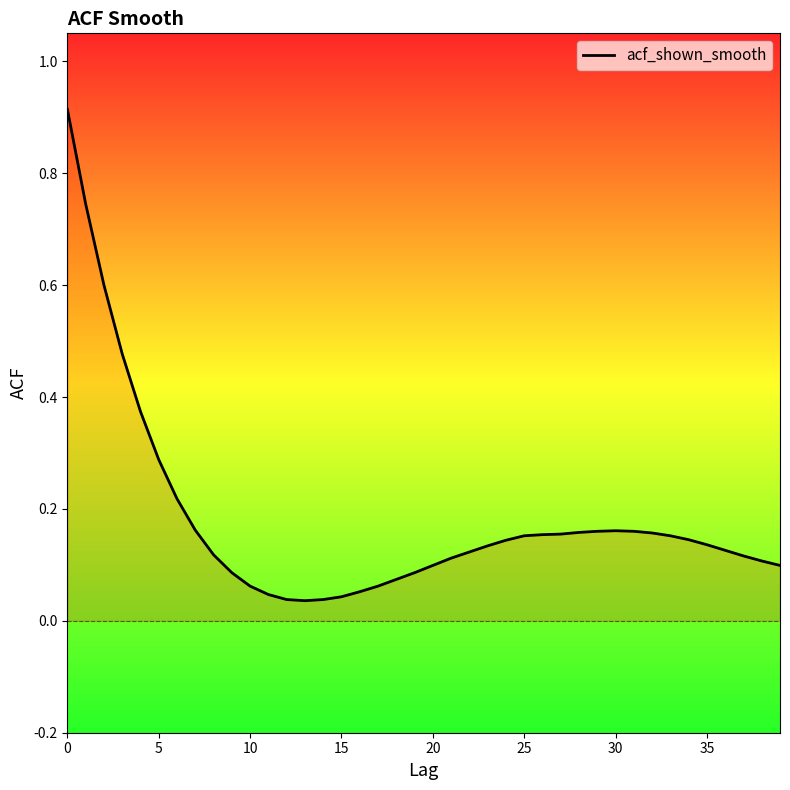

Reading left to right, transcribe all the data shown in this chart.

0.9	0.7	0.6	0.5	0.4	0.3	0.2	0.2	0.1	0.1	0.1	0.0	0.0	0.0	0.0	0.0	0.1	0.1	0.1	0.1	0.1	0.1	0.1	0.1	0.1	0.2	0.2	0.2	0.2	0.2	0.2	0.2	0.2	0.2	0.1	0.1	0.1	0.1	0.1	0.1